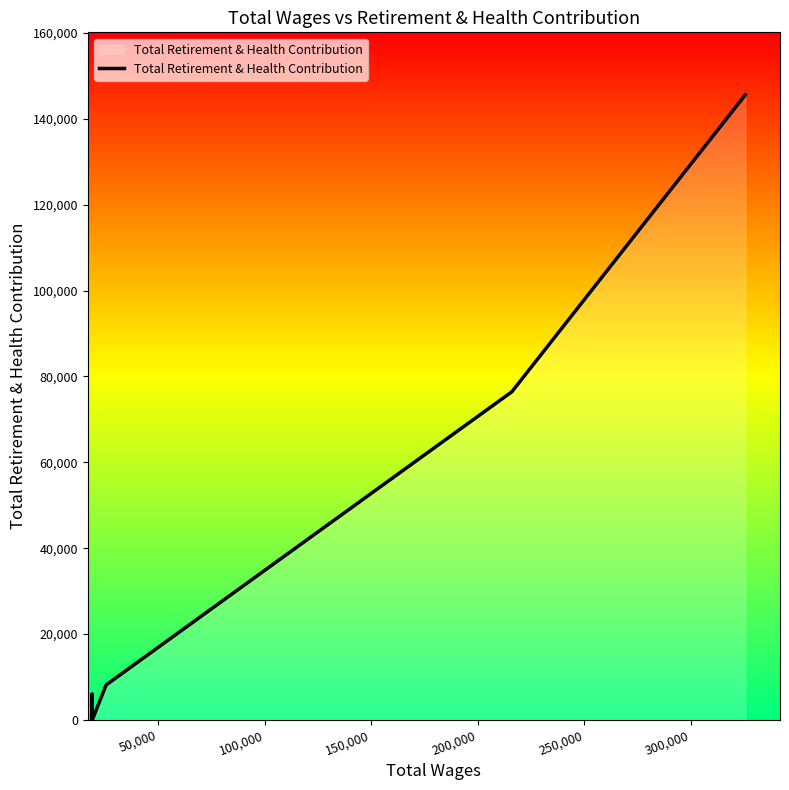

How many interior local peaks (higher than both neighbors) does the data have?

1